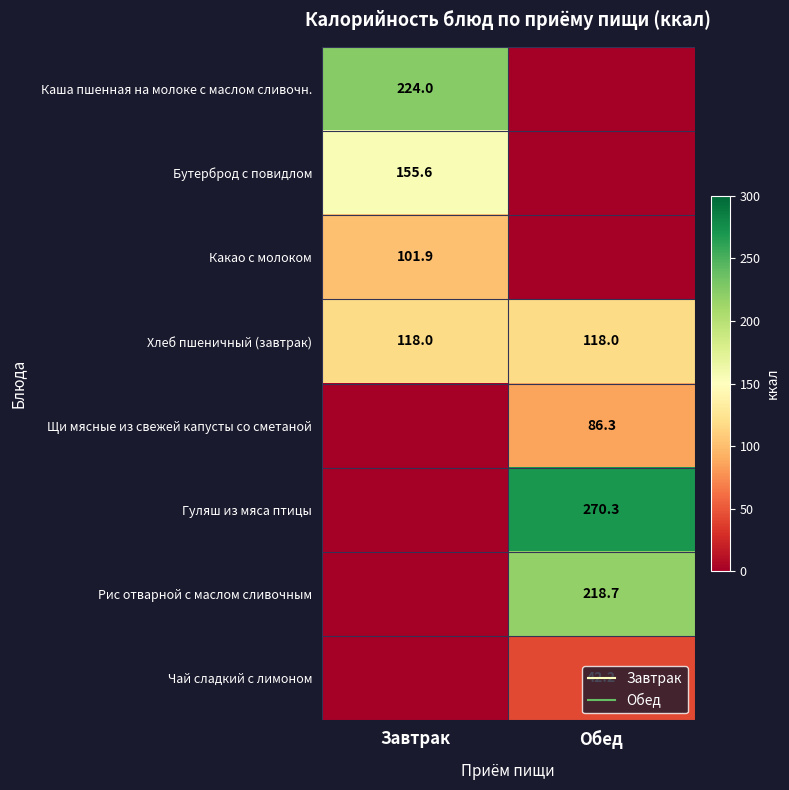

Which series has the widest spread of values?

Гуляш из мяса птицы